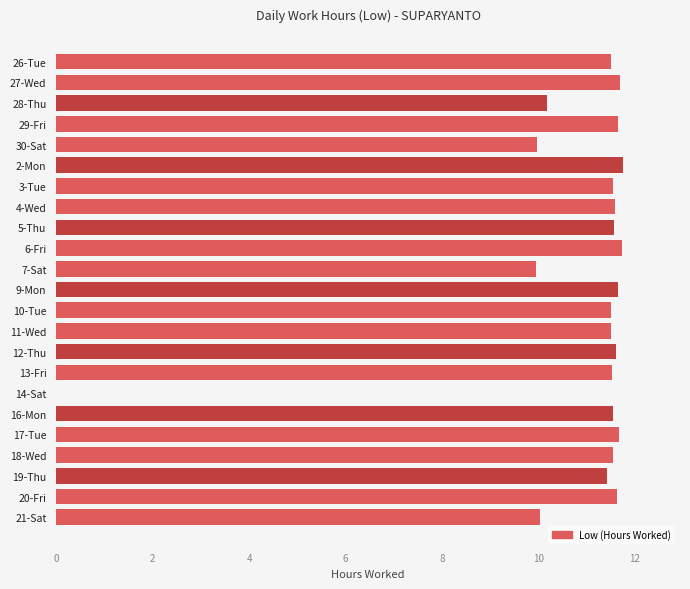

Are the bars horizontal?

Yes